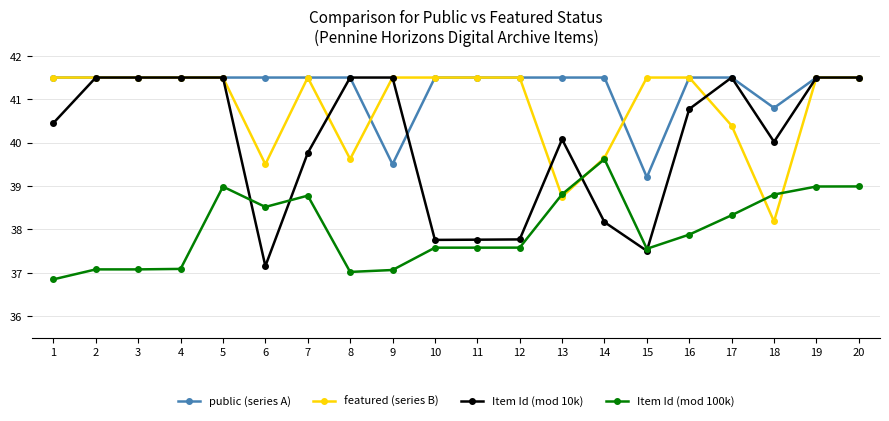

What are all the series names shown in the legend?

public (series A), featured (series B), Item Id (mod 10k), Item Id (mod 100k)